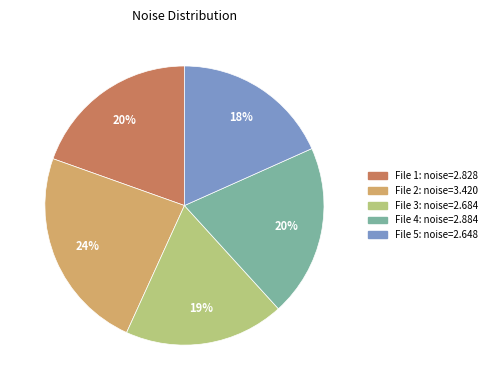

Is there any slice that represents more than half of the pie?

No